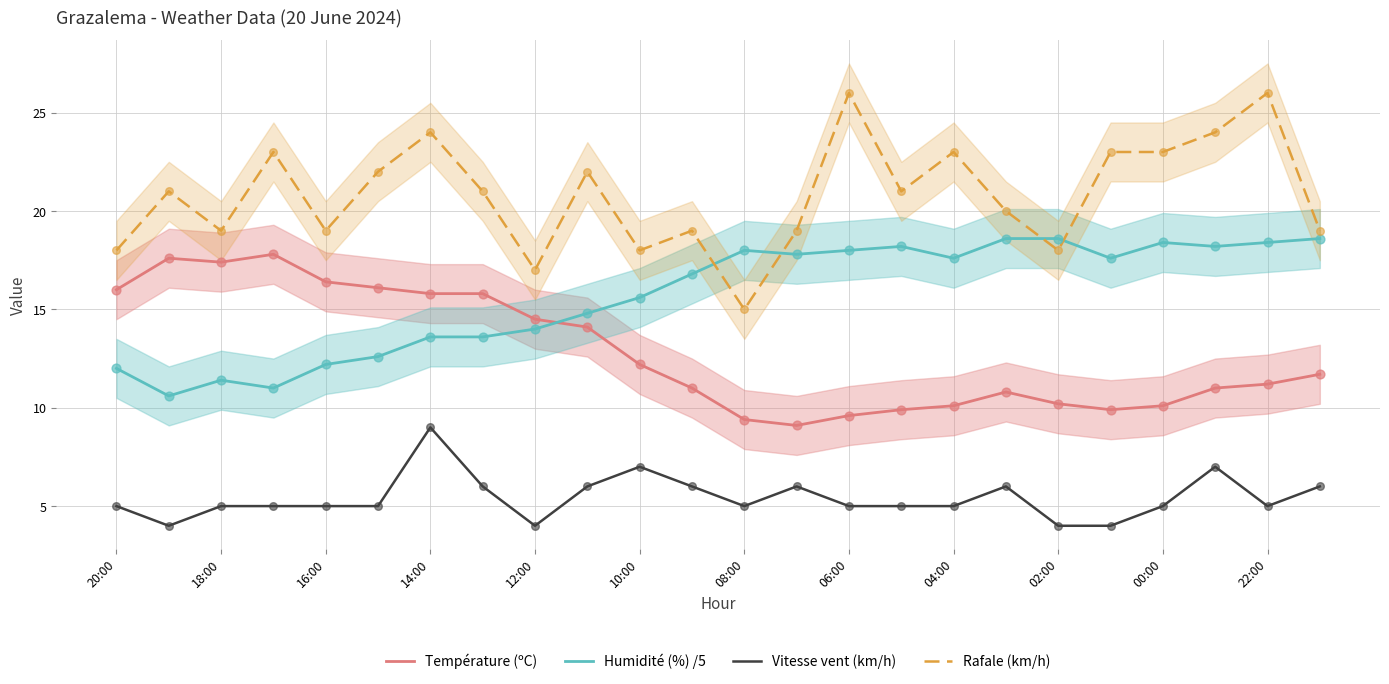

Which series contains the highest Y value?

Rafale (km/h)